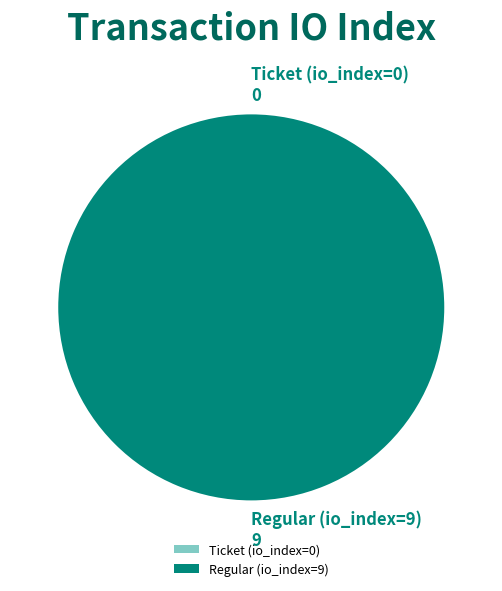

What percentage do Regular (io_index=9) and Ticket (io_index=0) together represent?

100.0%